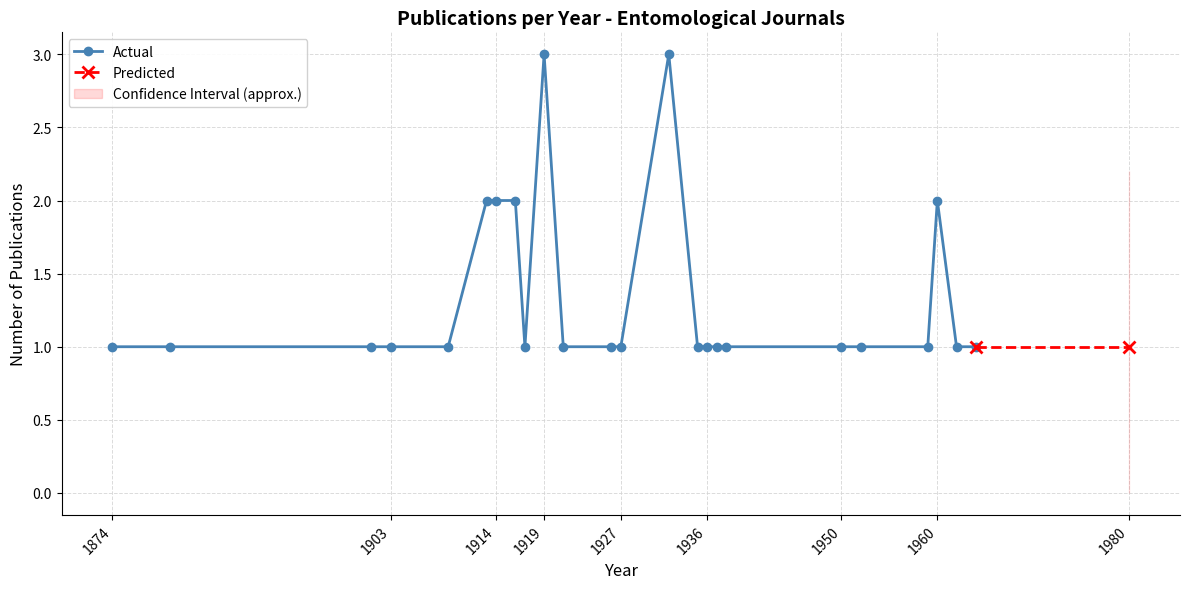

What is the maximum value for Actual?

3